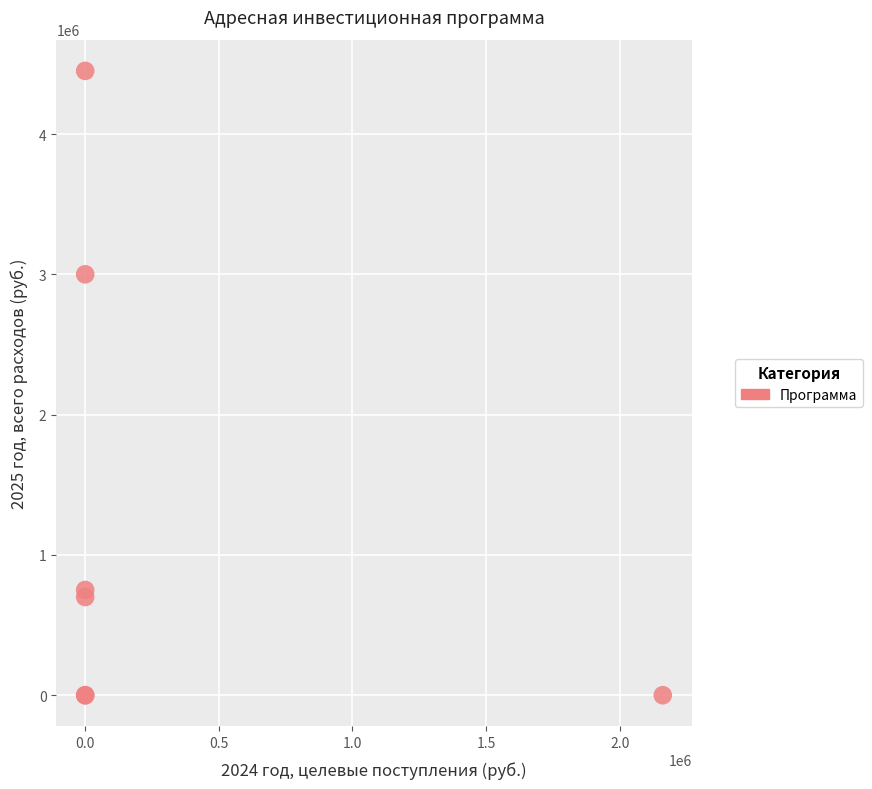

What Y value in the scatter plot is closest to 2225000?

3000000